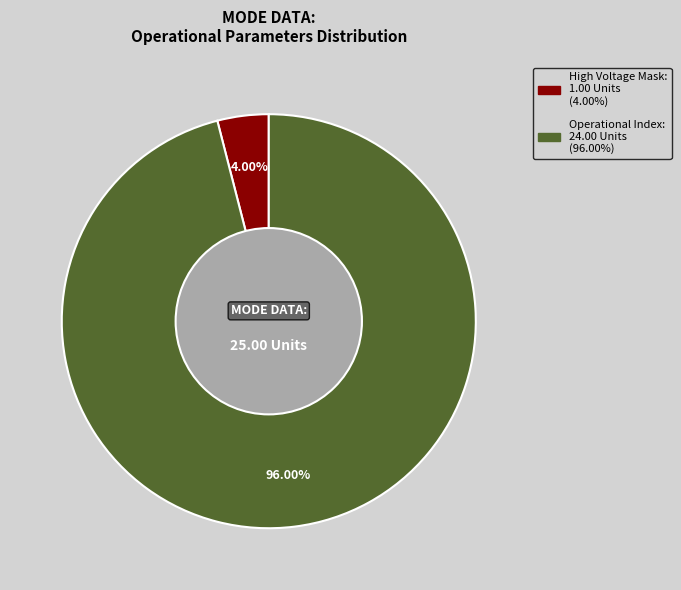

Is there any slice that represents more than half of the pie?

Yes